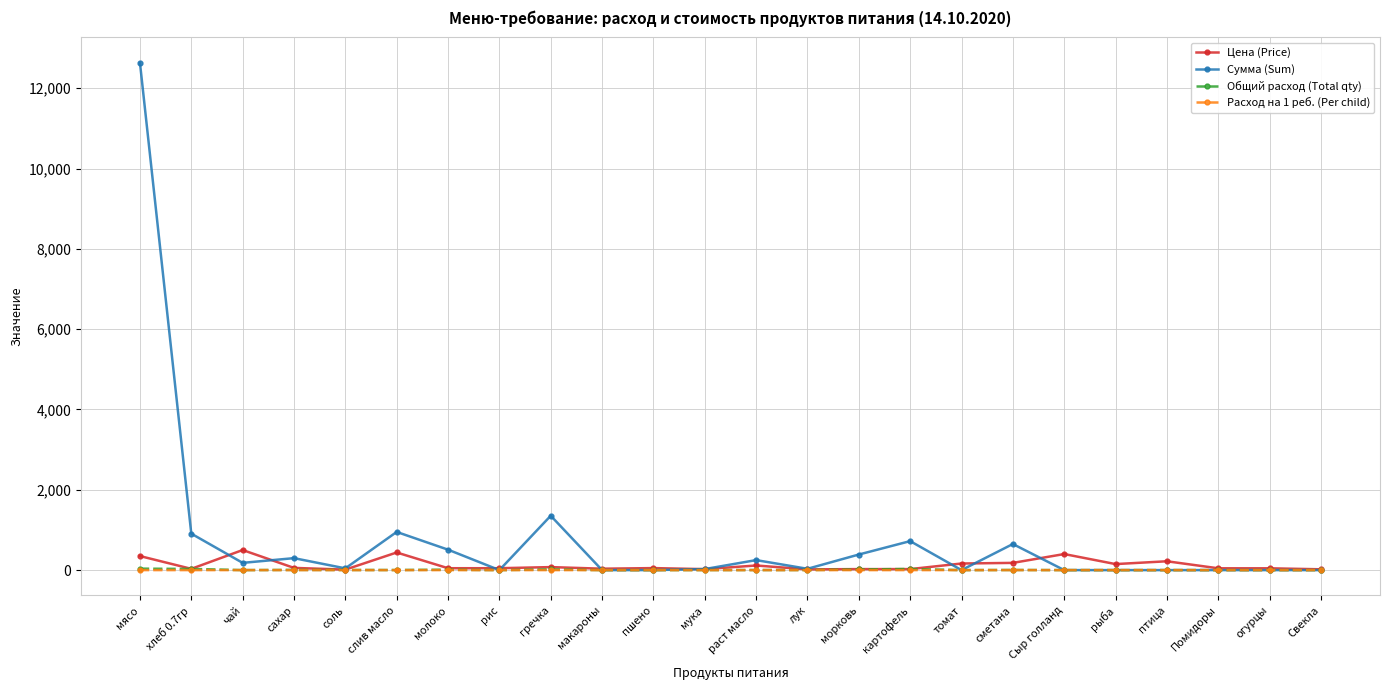

What is the approximate value of Общий расход (Total qty) at слив масло?

2.2